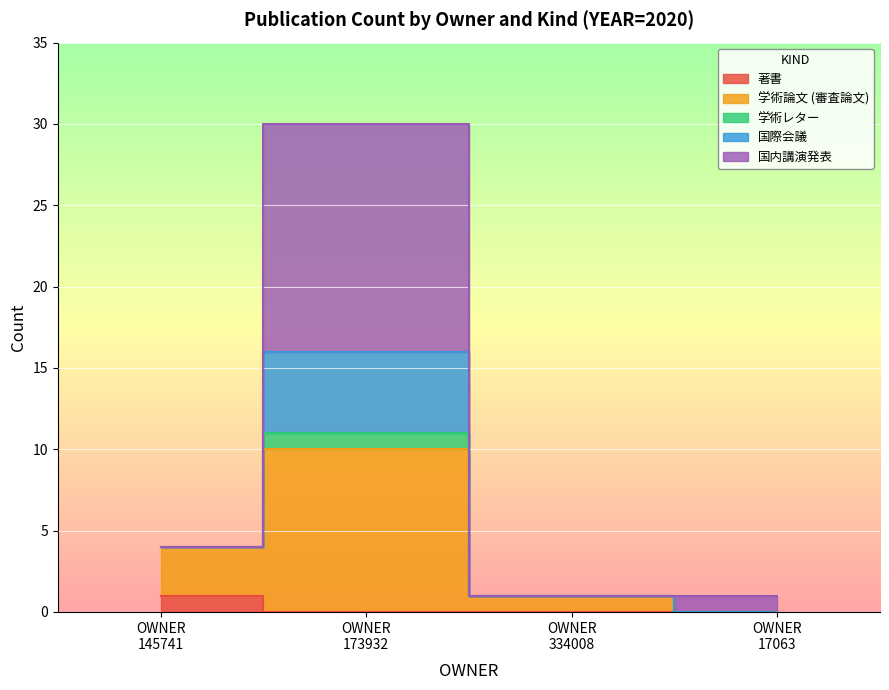

Is the value of 著書 at 17063 greater than the value of 国内講演発表 at 13?

No